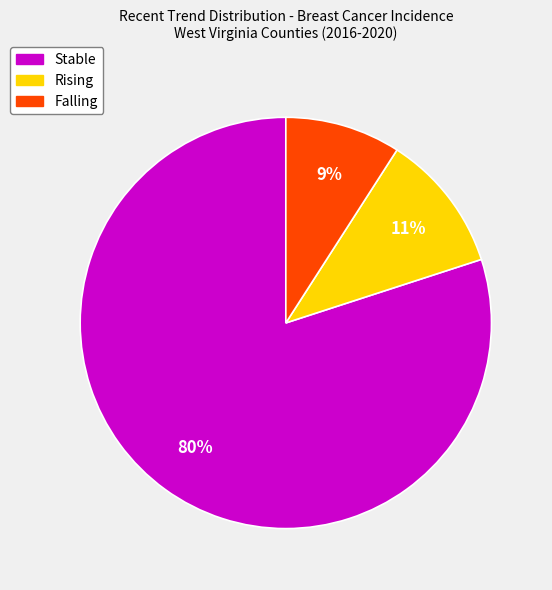

How many slices are in this pie chart?

3